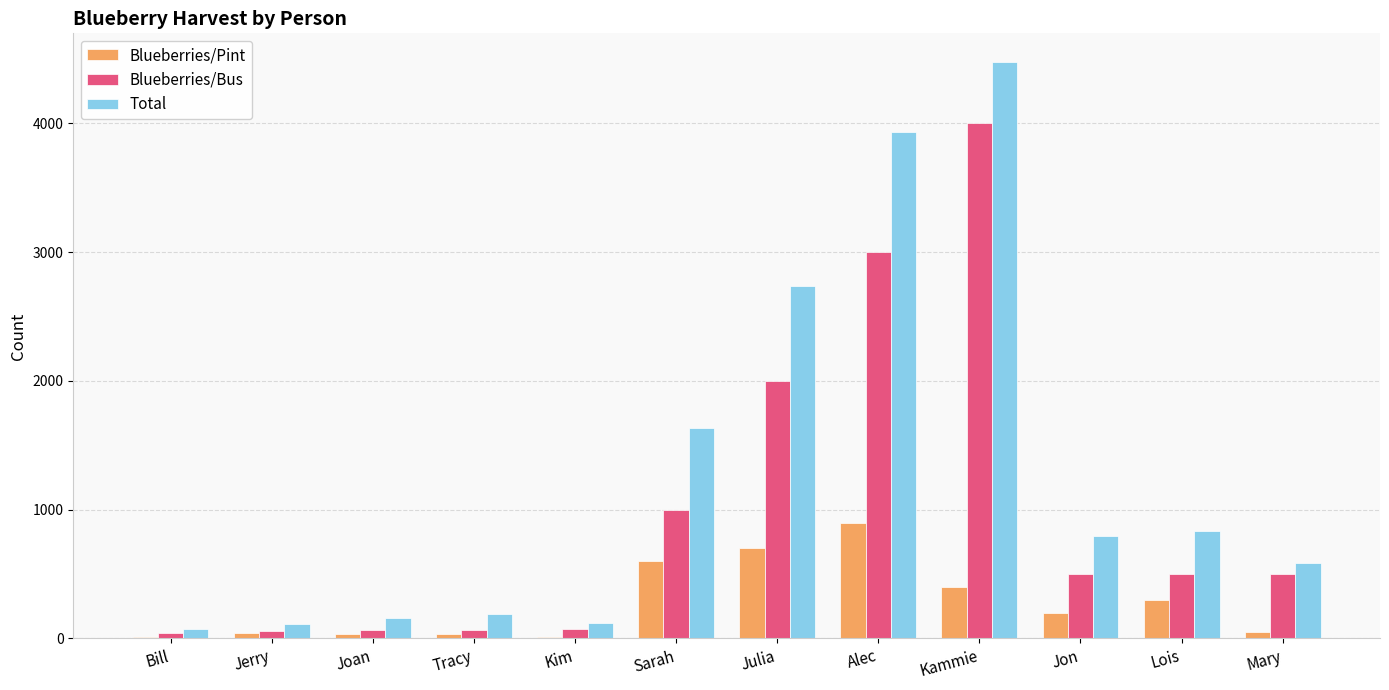

At which category is the sum across all series the highest?

Kammie